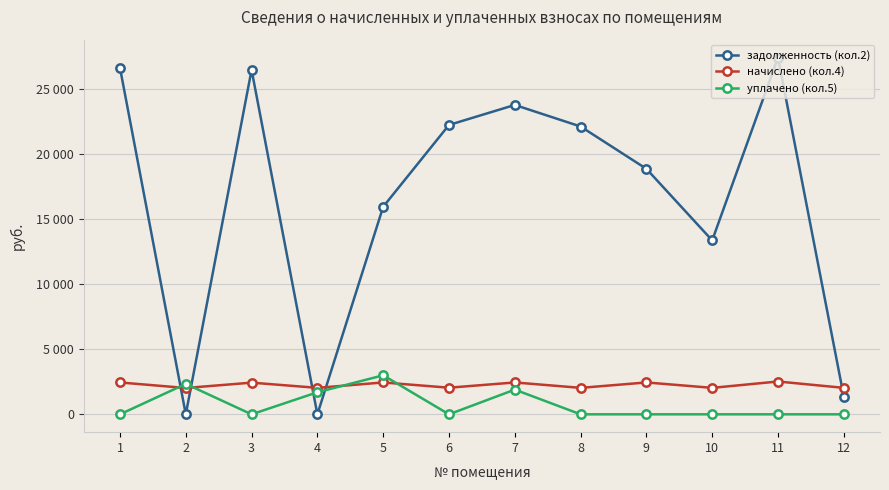

Rank the series at 8 from lowest to highest value.

уплачено (кол.5), начислено (кол.4), задолженность (кол.2)